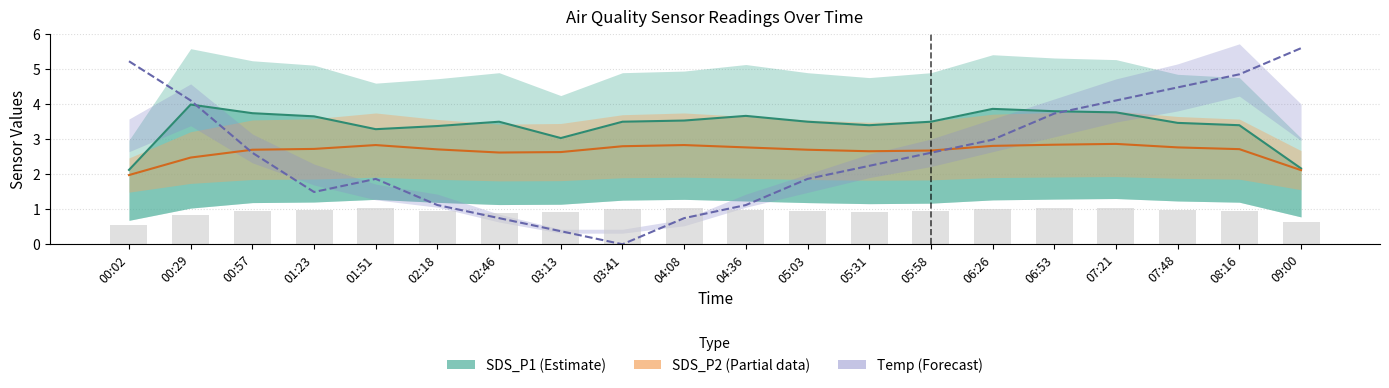

Which series has the largest total across all categories?

SDS_P1 (Estimate)